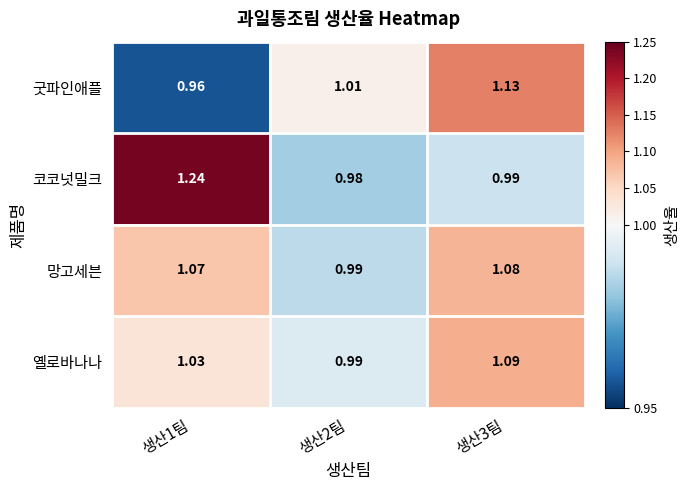

Which series changed the most between 생산1팀 and 생산3팀?

코코넛밀크